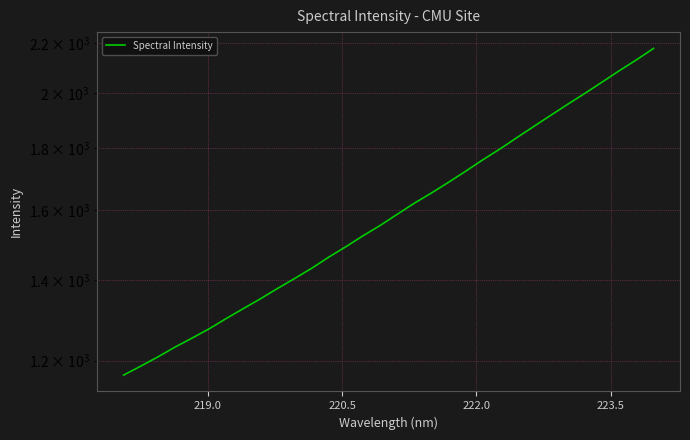

What is the smallest value displayed?

1167.4